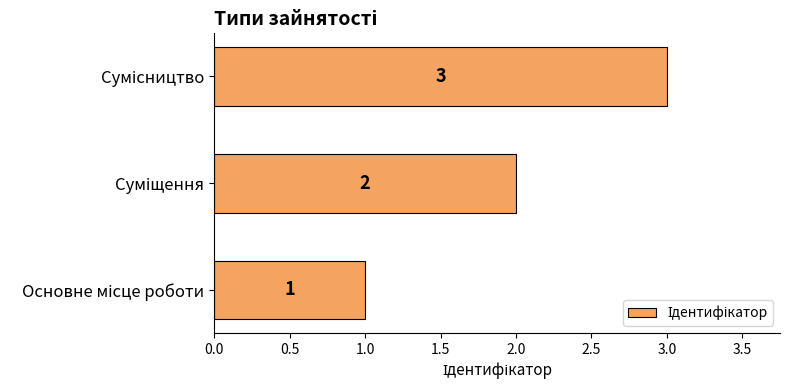

What is the average value?

2